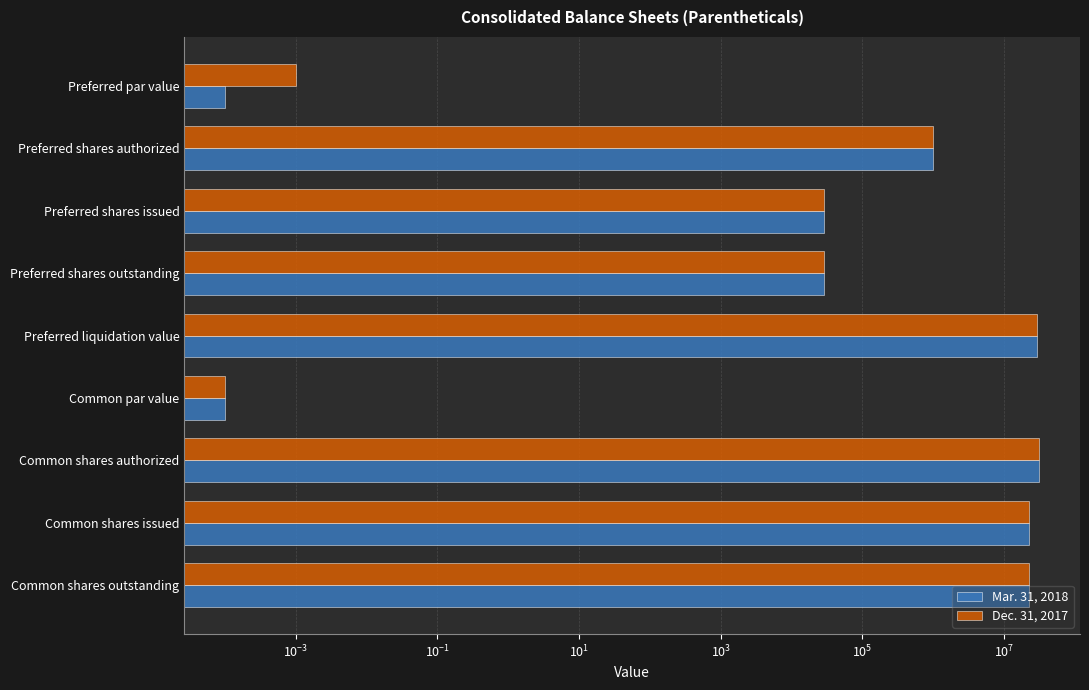

The value of Mar. 31, 2018 at Preferred shares outstanding is 45496.4. True or false?

False